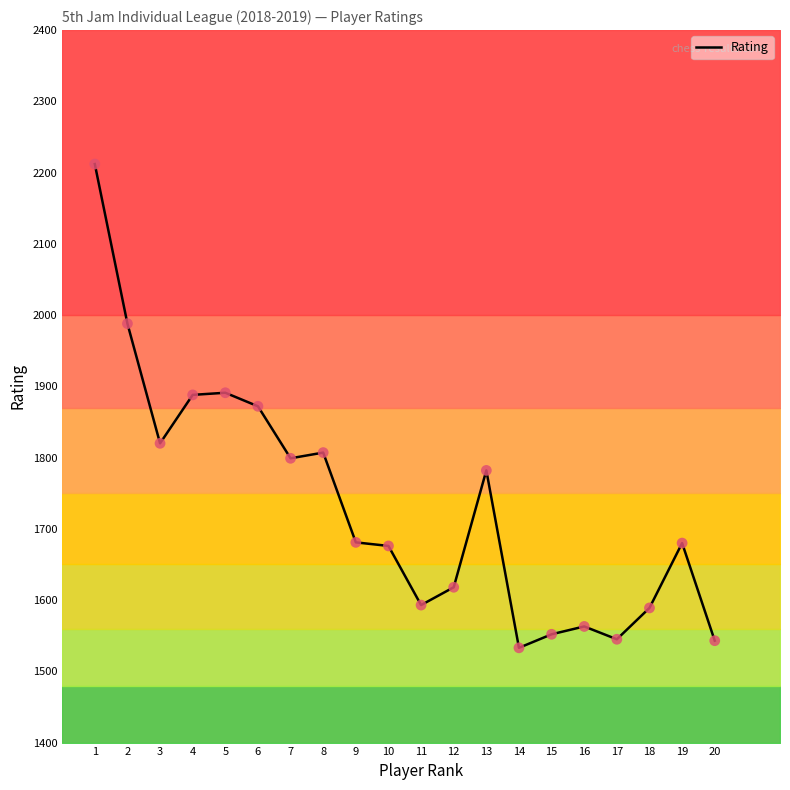

Between 6 and 5, which is larger?

5